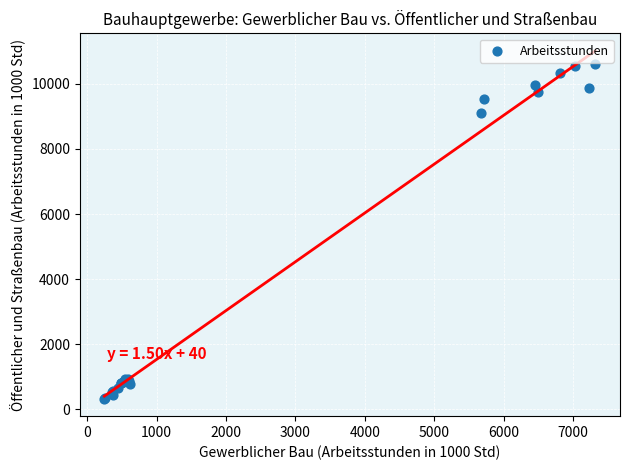

What Y value in the scatter plot is closest to 5470?

9094.4